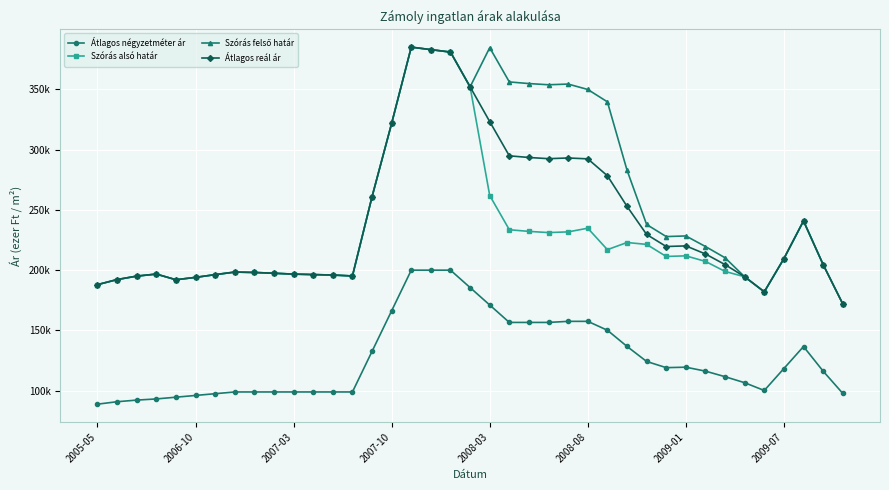

How many lines are shown in the chart?

4